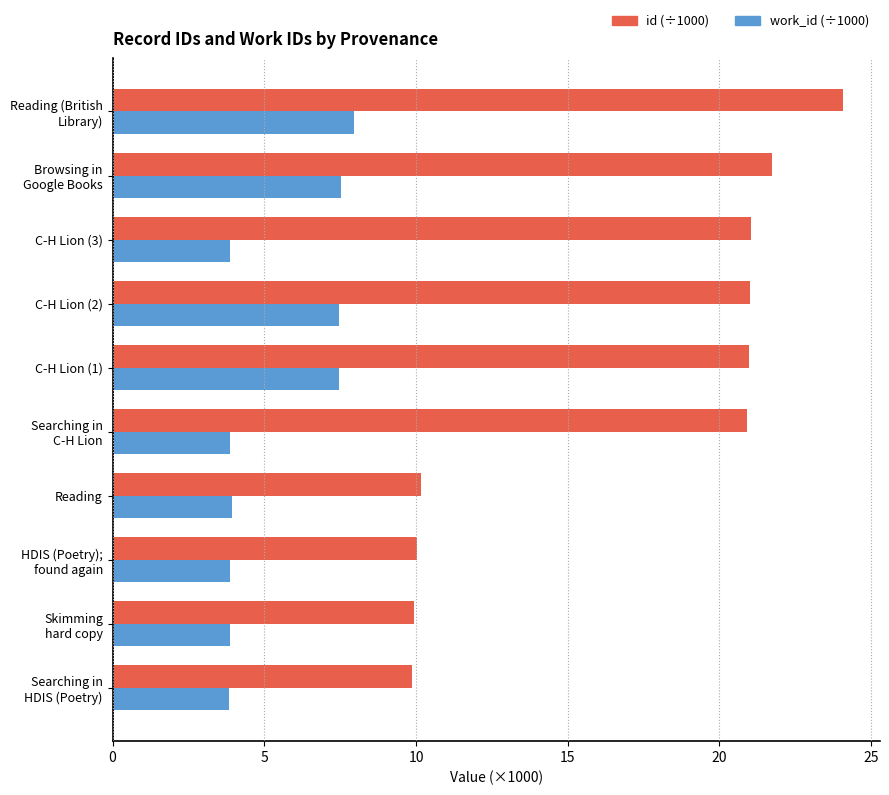

What is the difference between the maximum and minimum values in the id (÷1000) series?

14.2